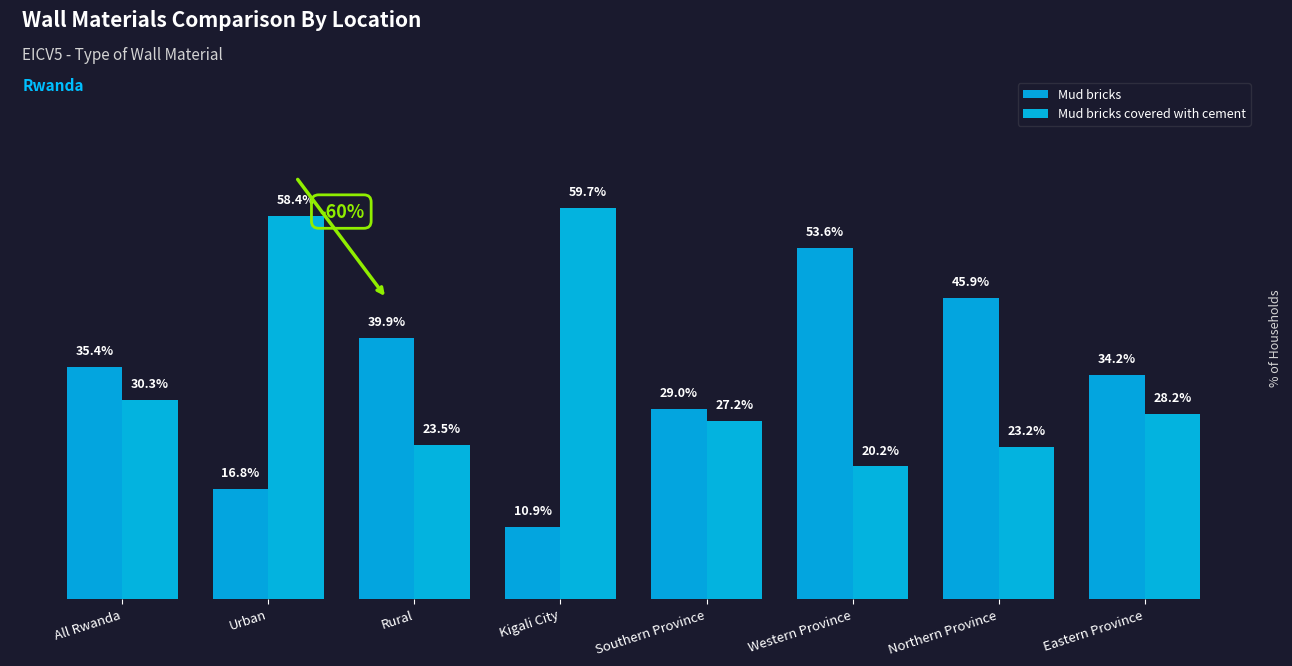

What is the difference between the maximum and minimum values in the Mud bricks series?

42.7